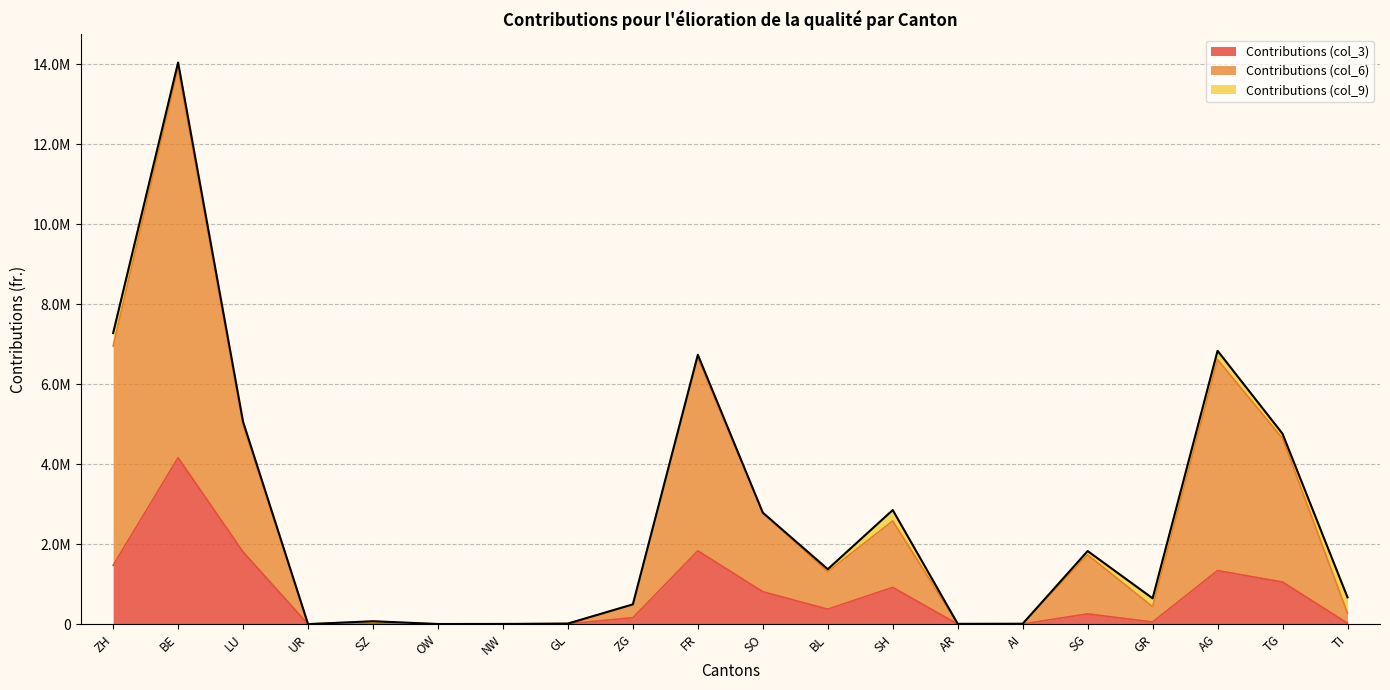

Does the chart have visible grid lines?

Yes